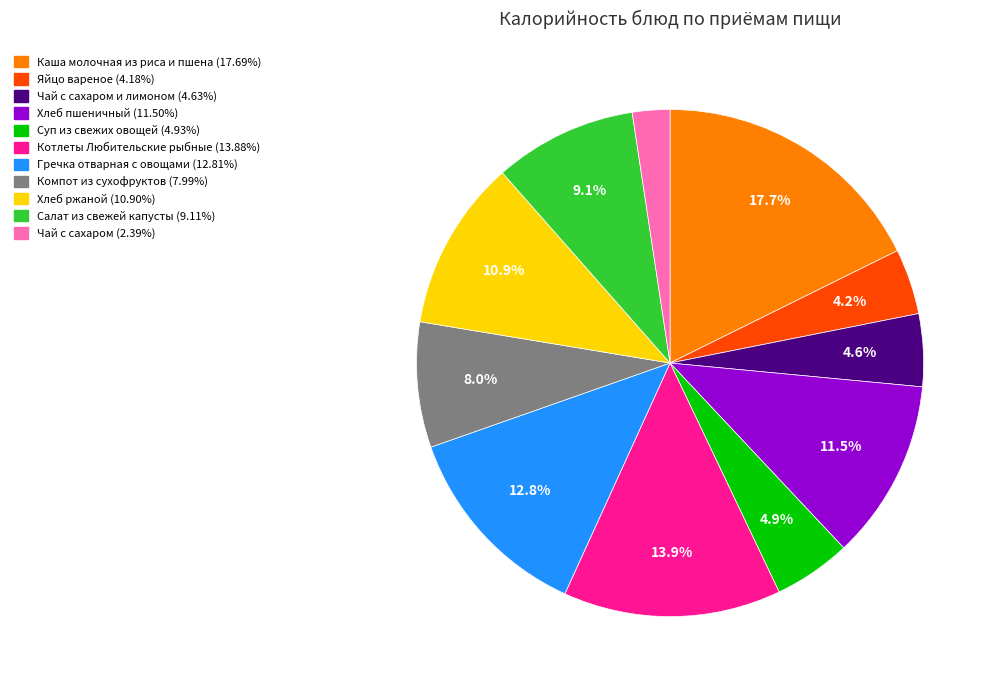

Is there any slice that represents more than half of the pie?

No